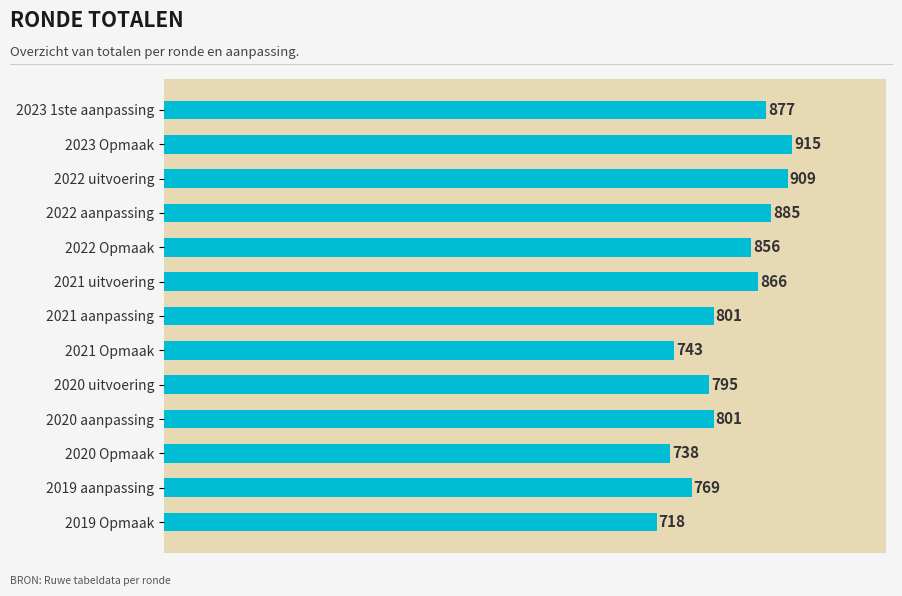

What is the smallest value displayed?

718